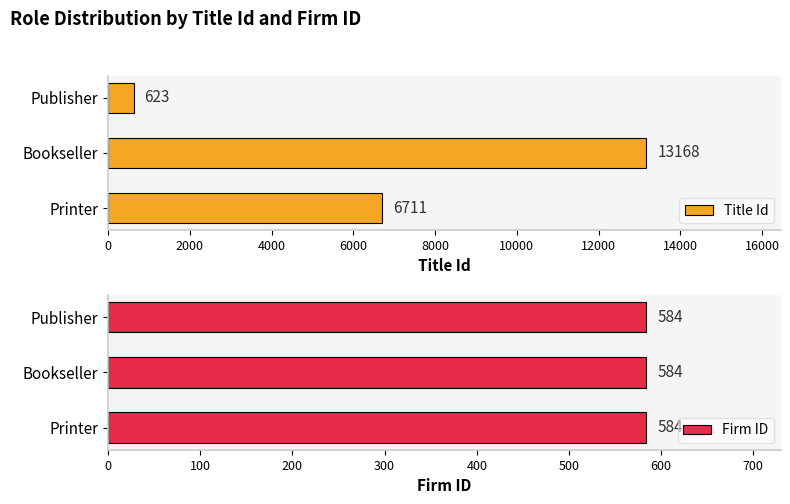

Is it true that Title Id equals 6711 at Printer?

True